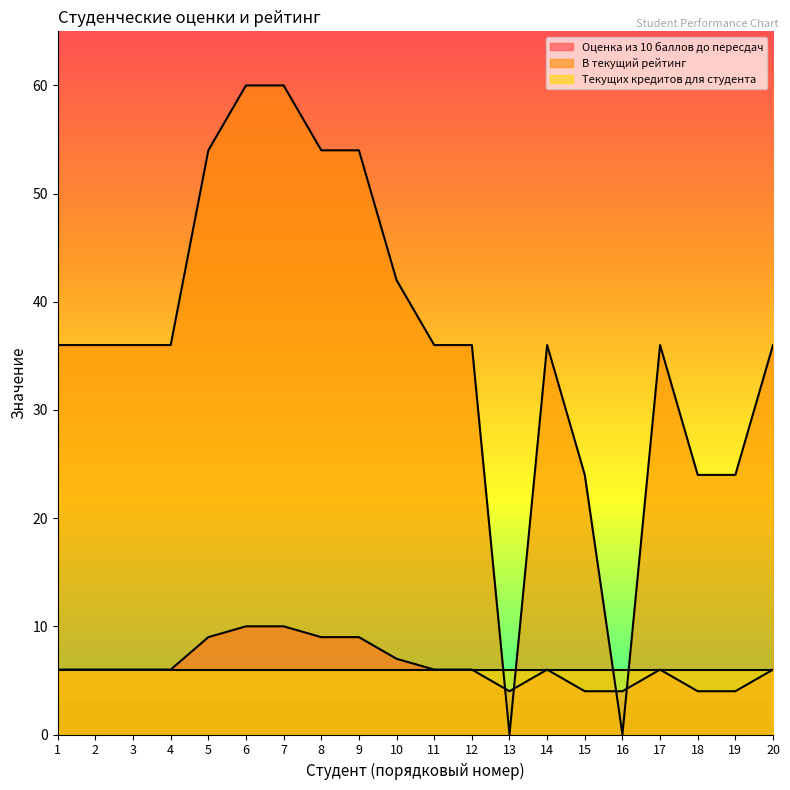

Which series has the largest range (max minus min)?

В текущий рейтинг